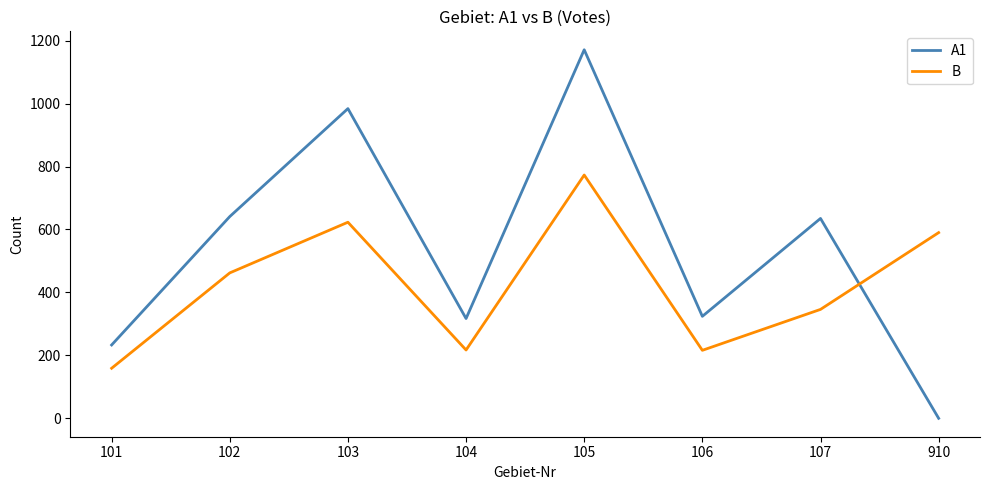

At how many categories does at least one series exceed 215?

8